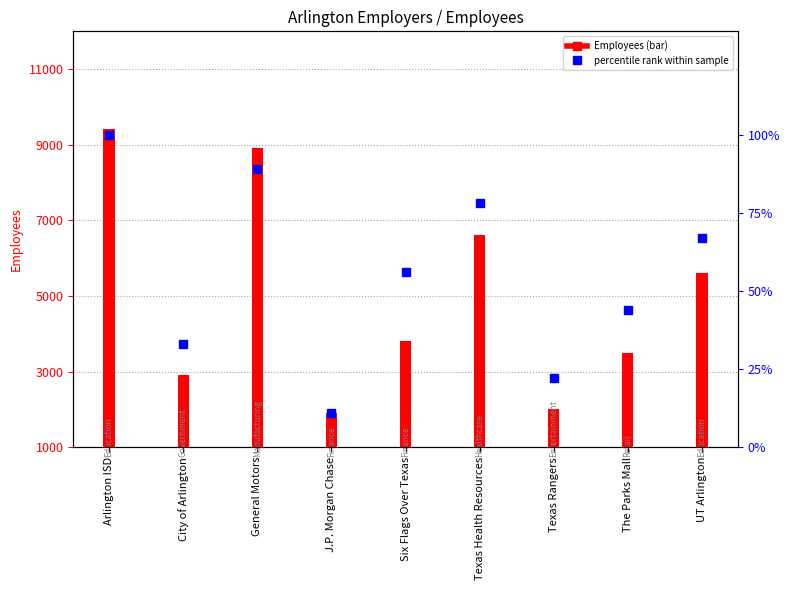

Which series contains the highest Y value?

Employees